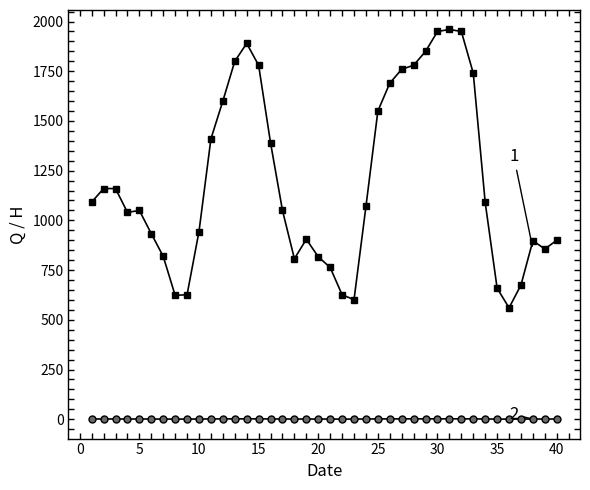

What is the maximum value shown in the chart?

1960.0